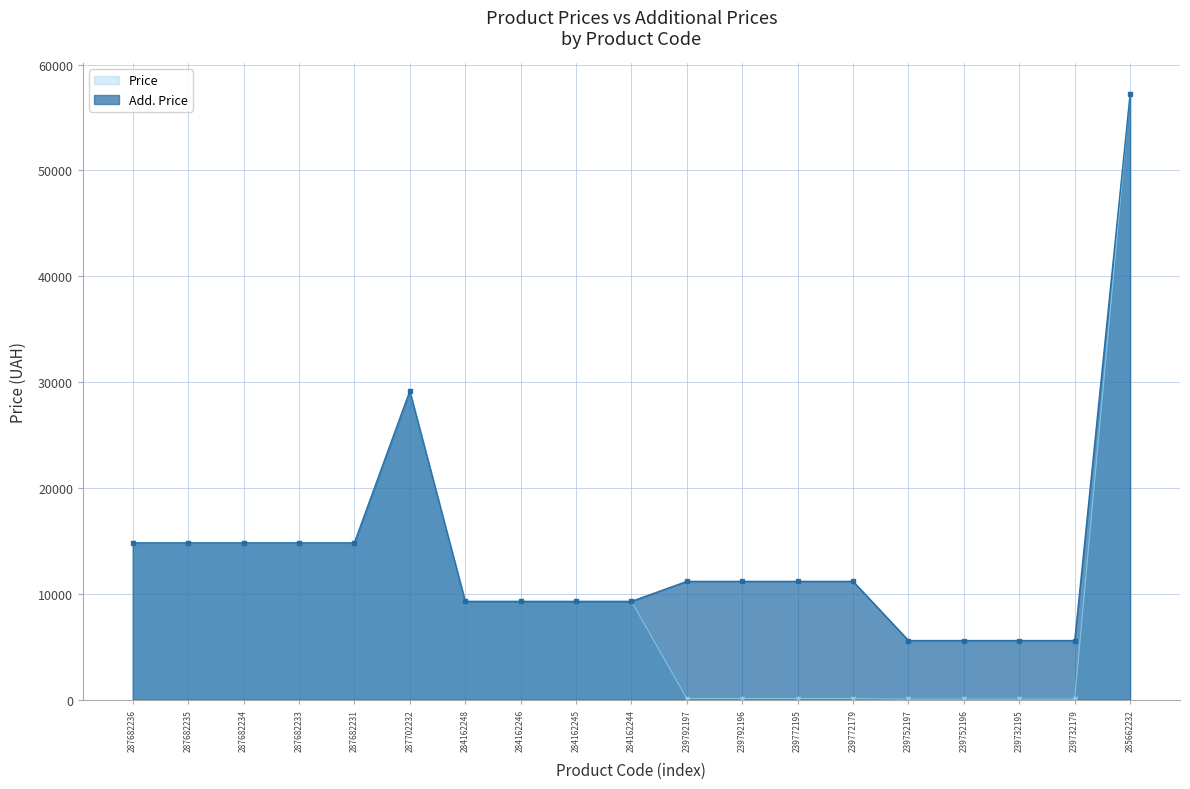

Which series has the widest spread of values?

Price